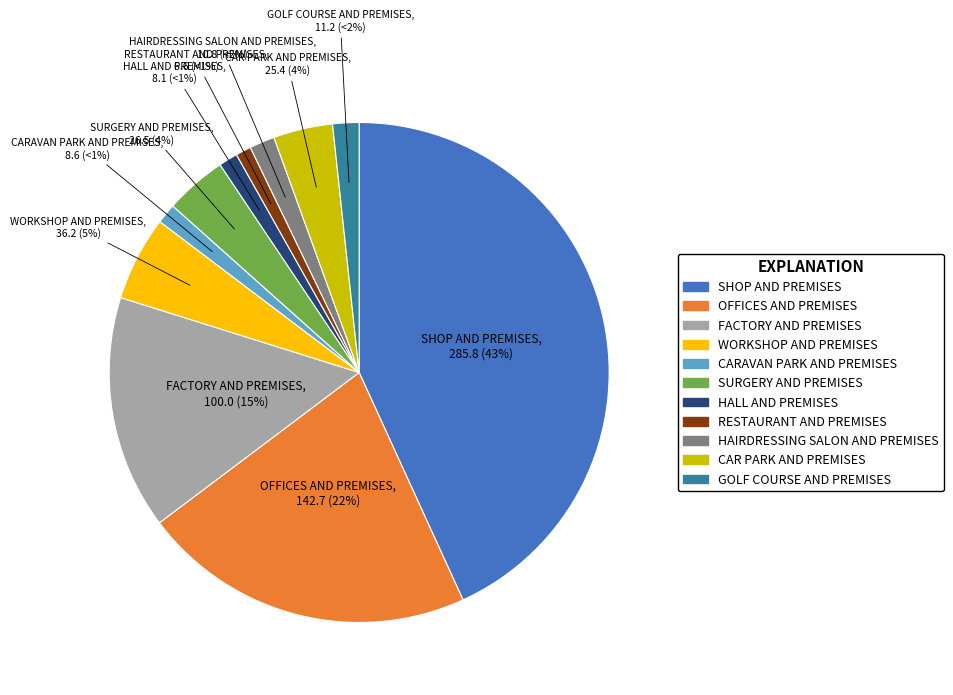

How many segments does this pie chart have?

11